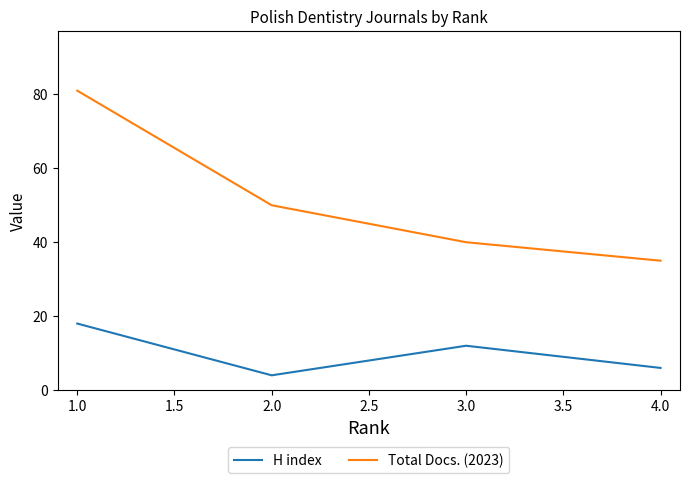

Which series has the largest range (max minus min)?

Total Docs. (2023)